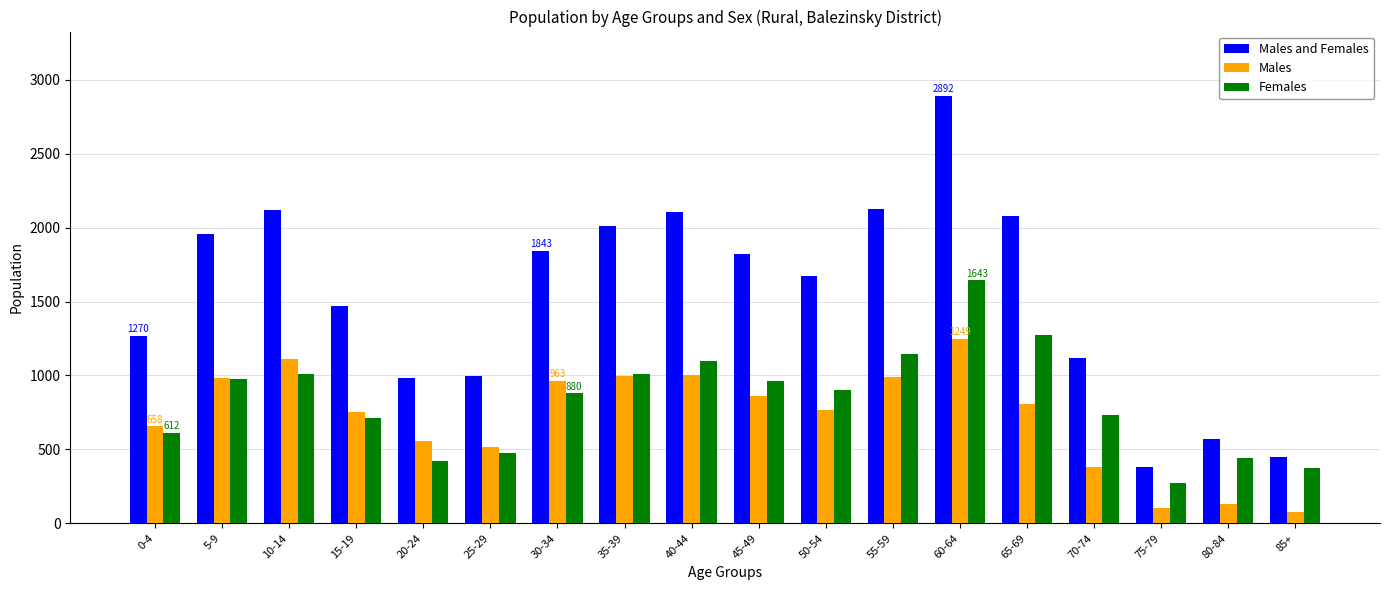

At which label does Males and Females reach its peak?

60-64